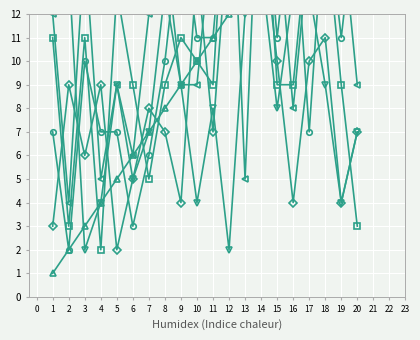

Which has a higher value, 16 or 4?

16